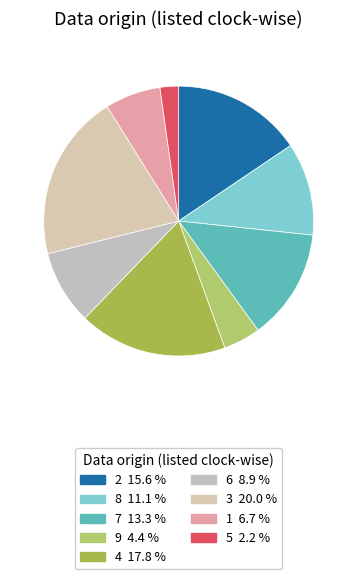

Which category has the biggest portion of the pie?

3